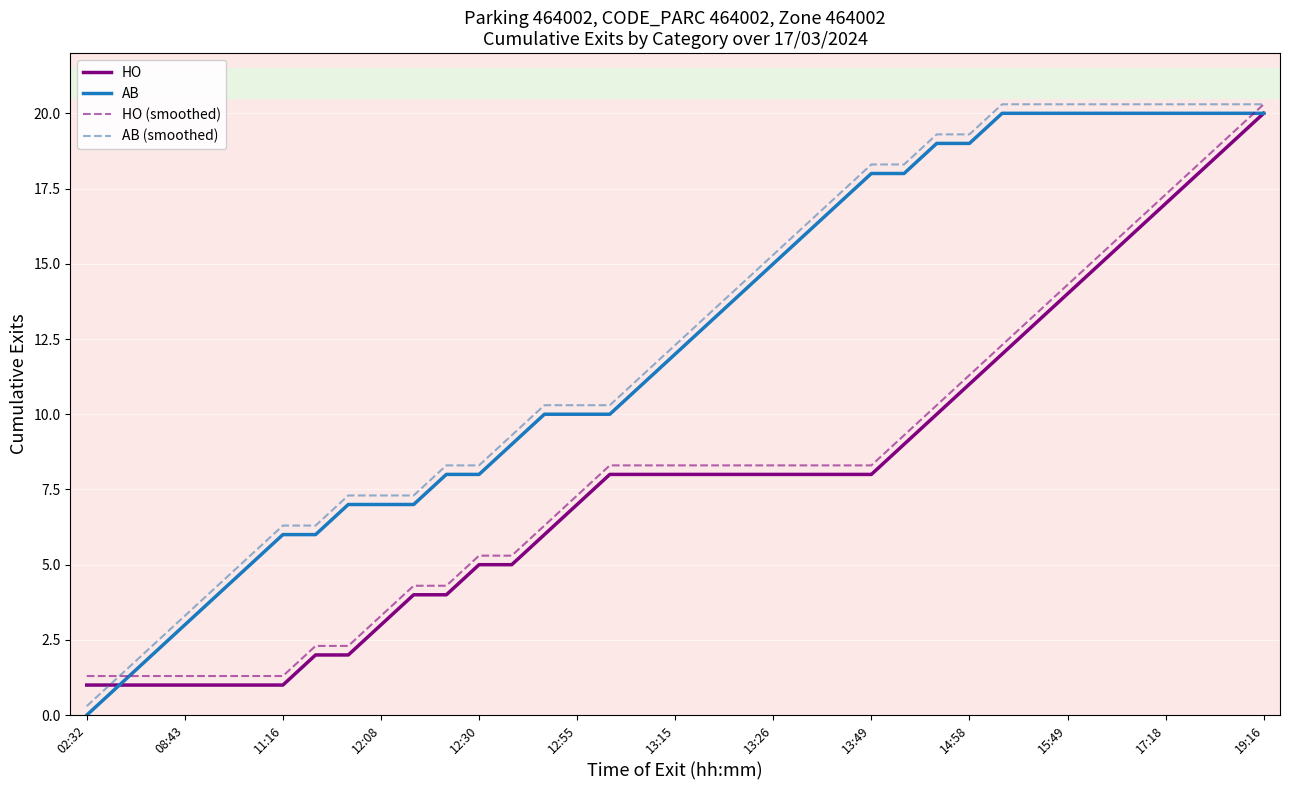

Does the chart have visible grid lines?

Yes